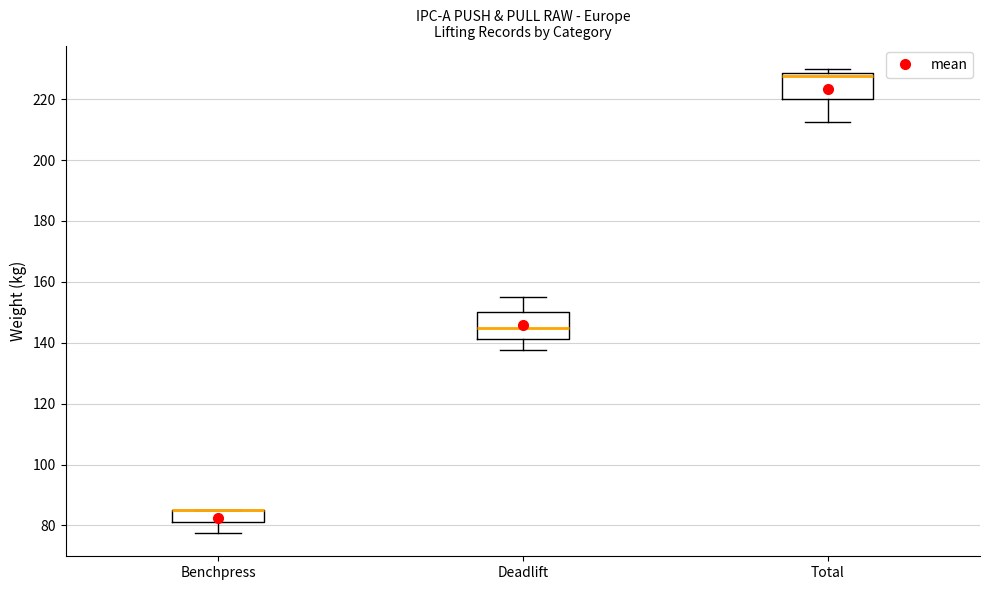

Reading left to right, transcribe this box plot: for each box, give where its median line is, the range the box spans, and where its two whiskers end, as read against the y-axis. The values are not printed on the chart, so give them approximately, as read against the axis.

Benchpress: median 86 (drawn on the box's upper edge), box 82 to 86, whiskers 78 to 86
Deadlift: median 146, box 142 to 150, whiskers 138 to 156
Total: median 228 (just below the box's upper edge), box 220 to 228, whiskers 212 to 230